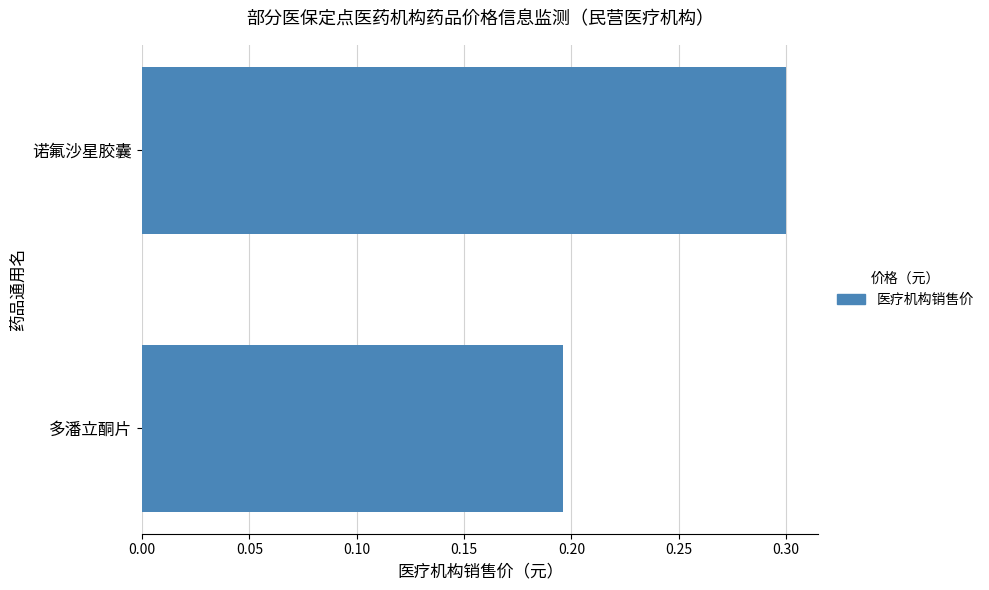

Count the number of data series in this chart.

1